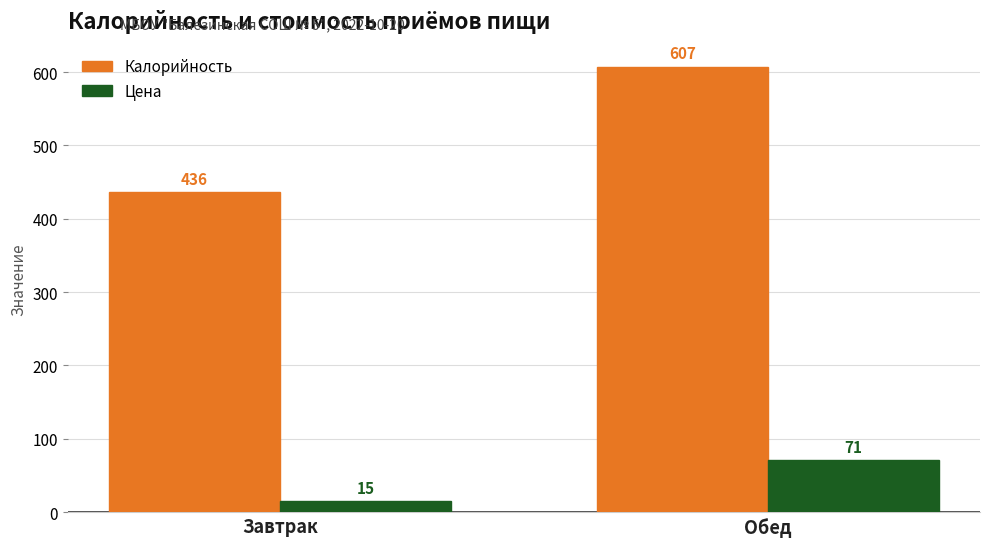

What is the smallest value displayed?

15